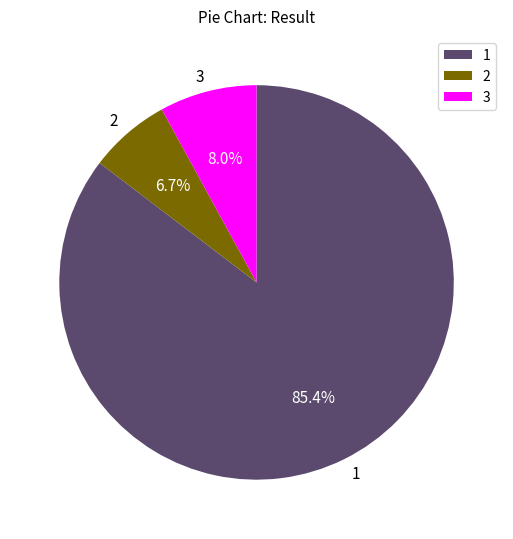

What is the largest slice in the pie chart?

1